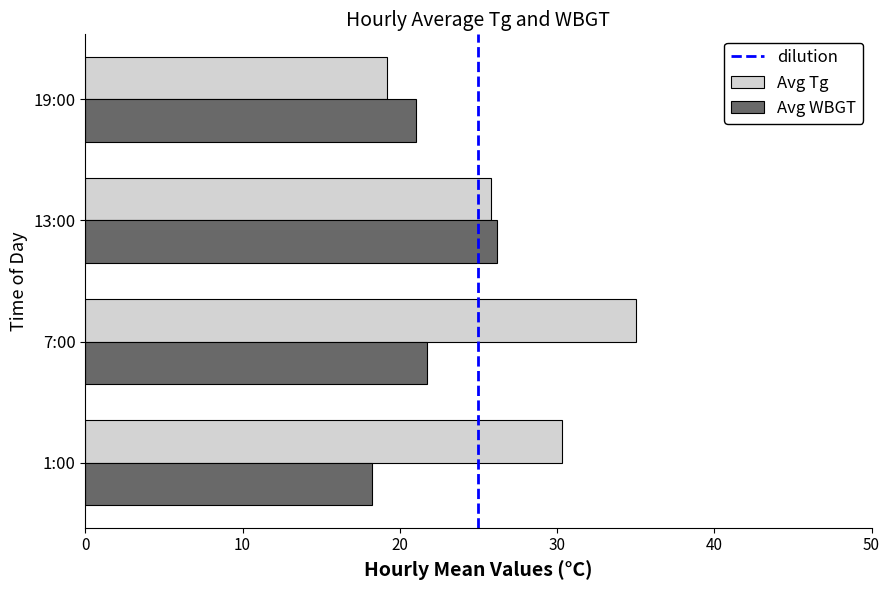

The Avg Tg series shows 39.2 at 13:00. True or false?

False